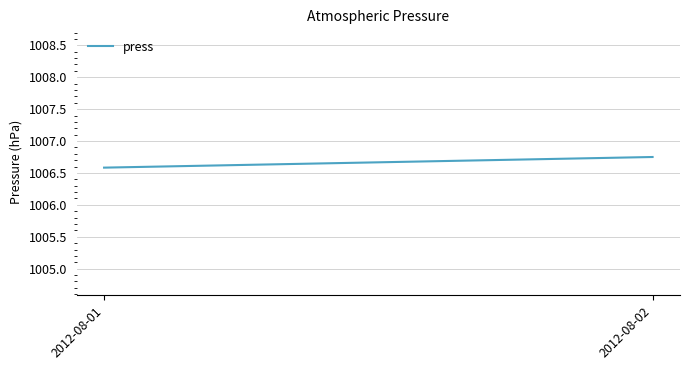

Reading left to right, list all the values displayed in this chart.

1006.6	1006.8